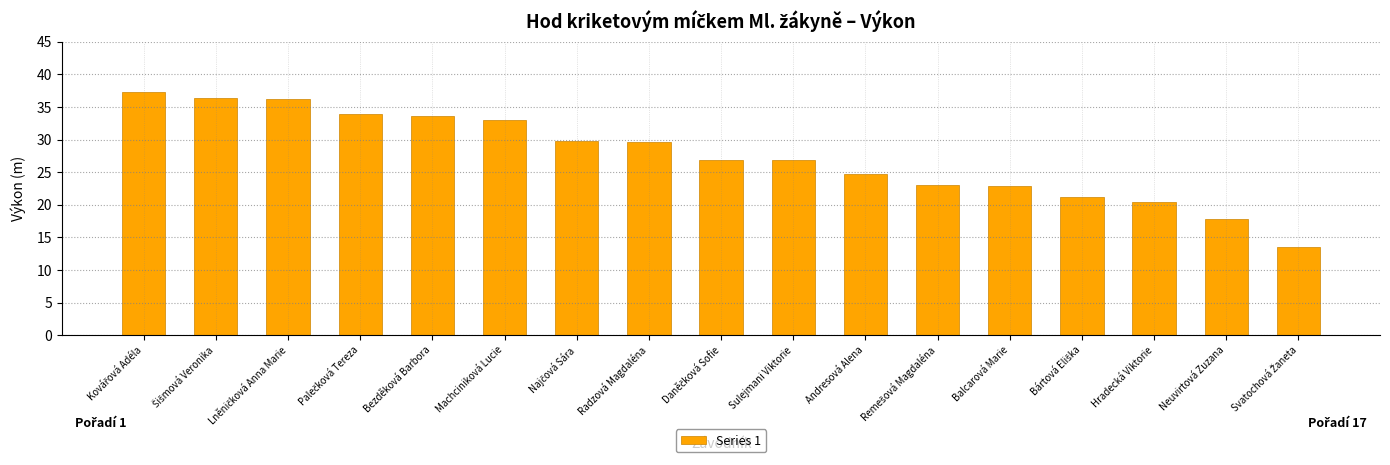

What is the sum of all values?

467.2